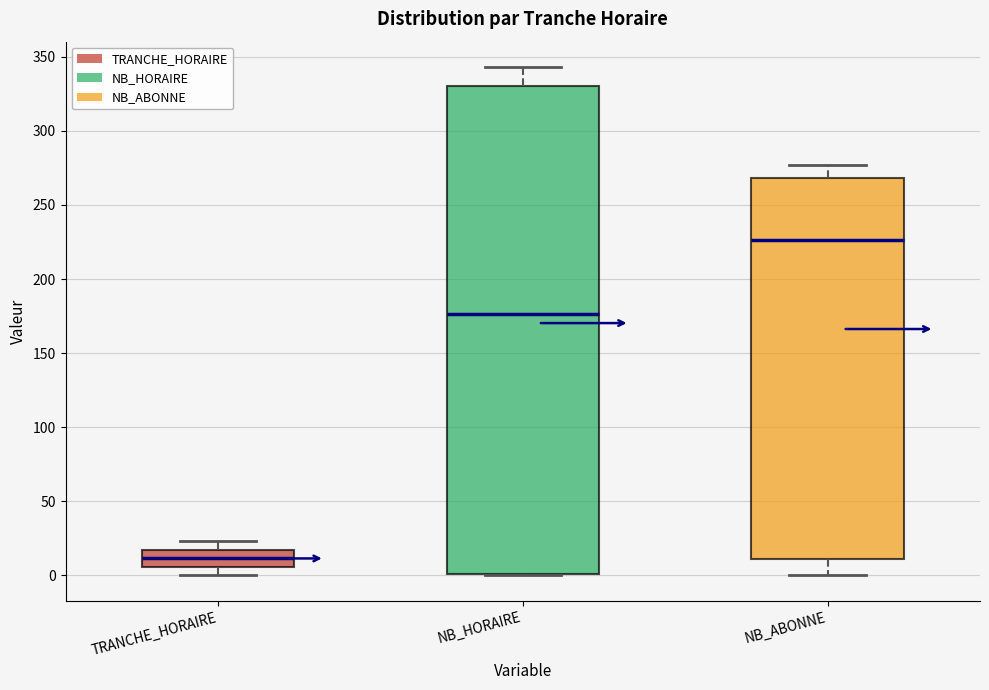

Which box is the tallest, from its lower edge to its upper edge?

NB_HORAIRE